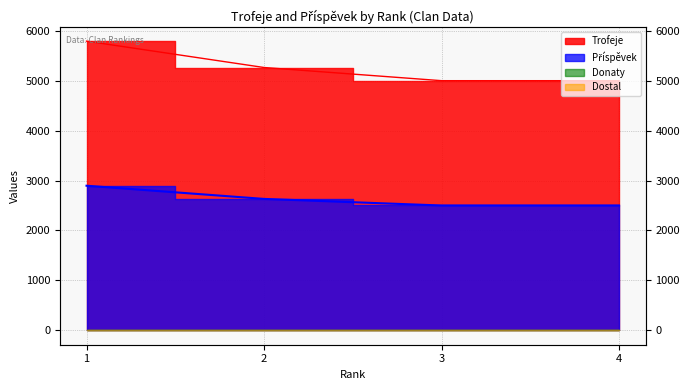

True or false: Příspěvek has more than 0 interior local peaks.

False